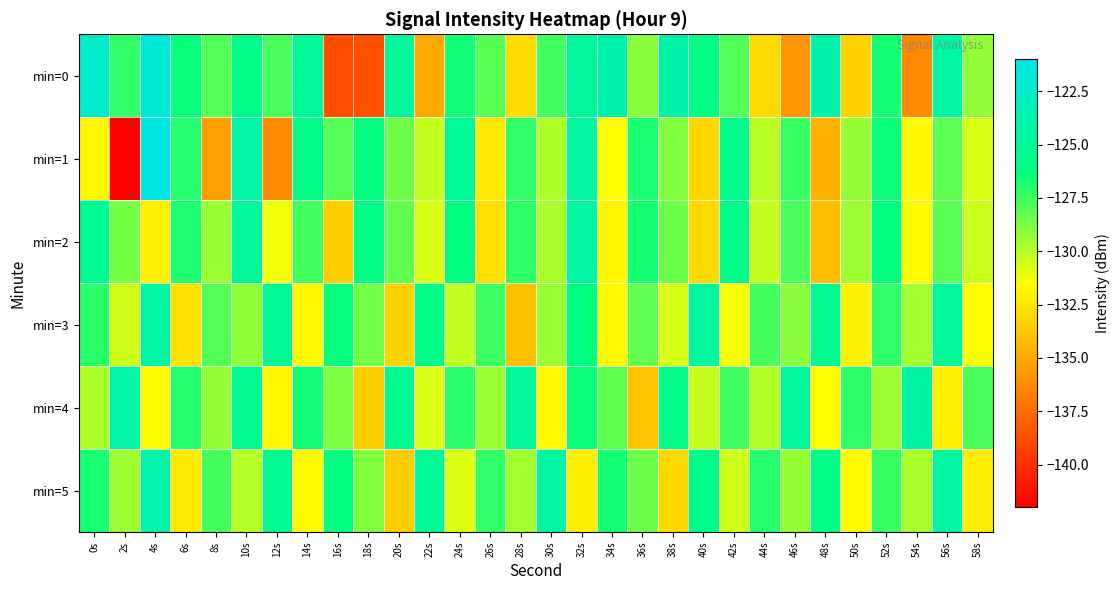

List the series in order of their peak value, lowest first.

min=2, min=3, min=4, min=5, min=0, min=1